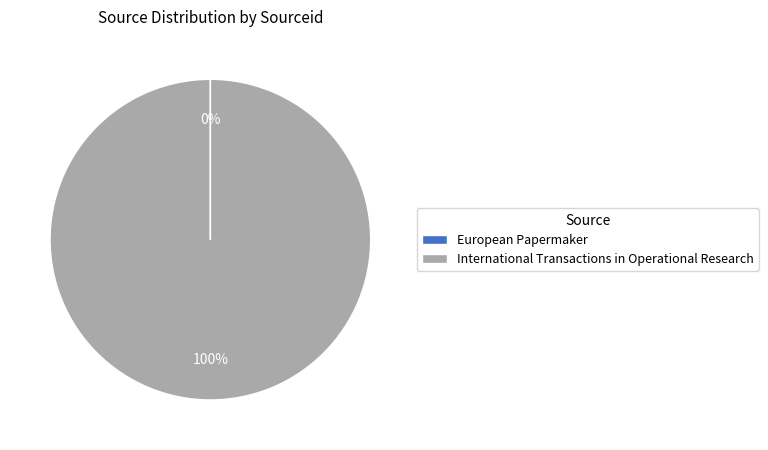

What is the largest slice in the pie chart?

International Transactions in Operational Research